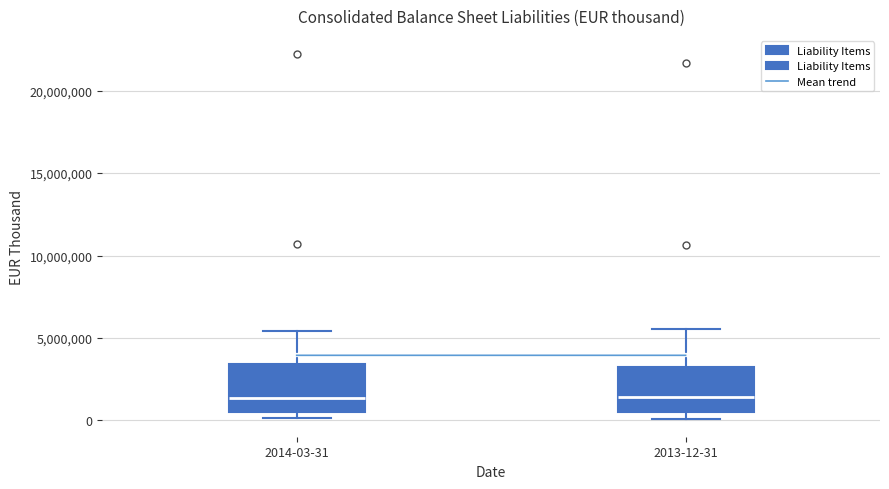

Reading left to right, read every box against the y-axis: the position of its median line, the range the box covers, and the ends of its whiskers. The values are not printed on the chart, so give them approximately, as read against the axis.

2014-03-31: median 1500000, box 500000 to 3500000, whiskers 0 to 5500000
2013-12-31: median 1500000, box 500000 to 3000000, whiskers 0 to 5500000